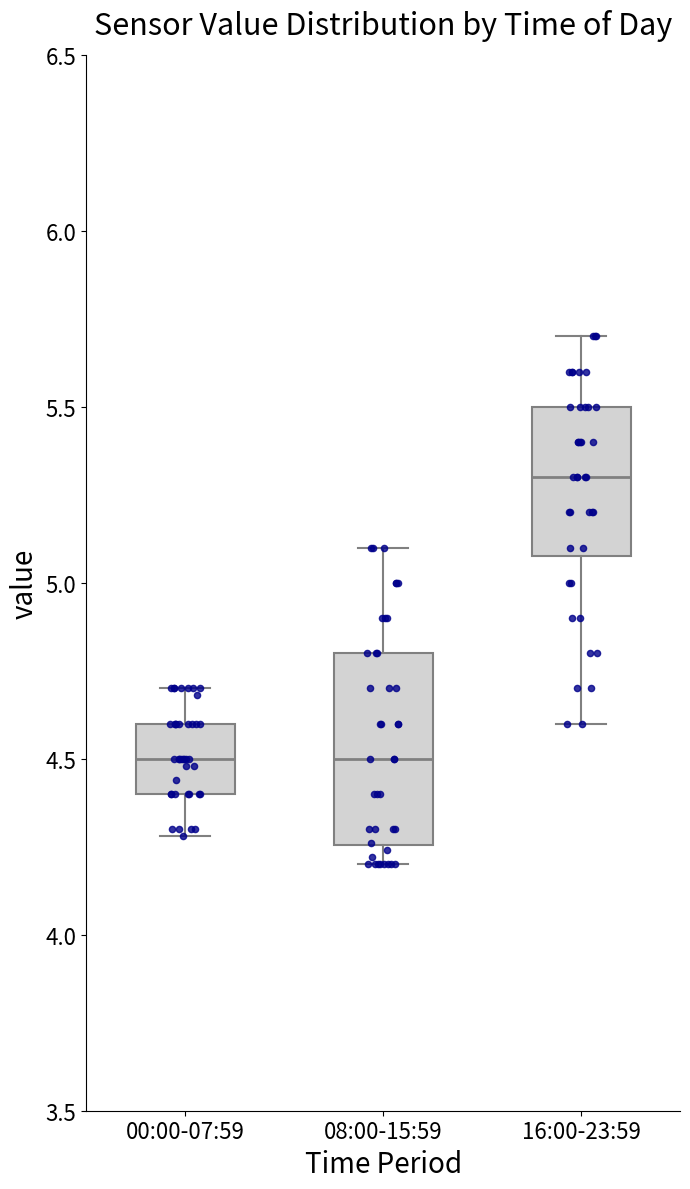

Comparing the boxes themselves (not the whiskers), which one is the tallest?

08:00-15:59